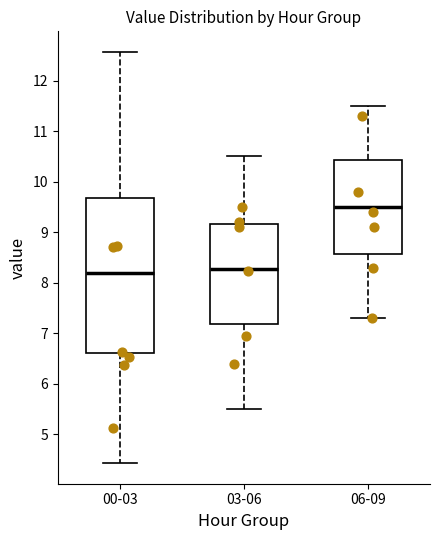

Reading left to right, transcribe this box plot: for each box, give where its median line is, the range the box spans, and where its two whiskers end, as read against the y-axis. The values are not printed on the chart, so give them approximately, as read against the axis.

00-03: median 8.2, box 6.6 to 9.7, whiskers 4.4 to 12.6
03-06: median 8.3, box 7.2 to 9.2, whiskers 5.5 to 10.5
06-09: median 9.5, box 8.6 to 10.4, whiskers 7.3 to 11.5